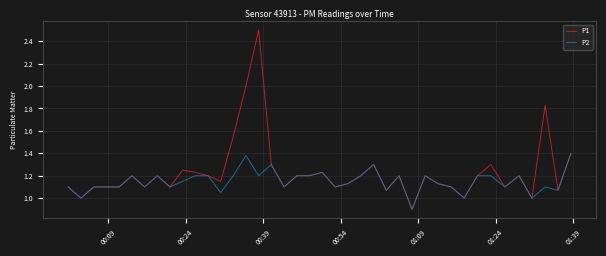

Which series has the widest spread of values?

P1